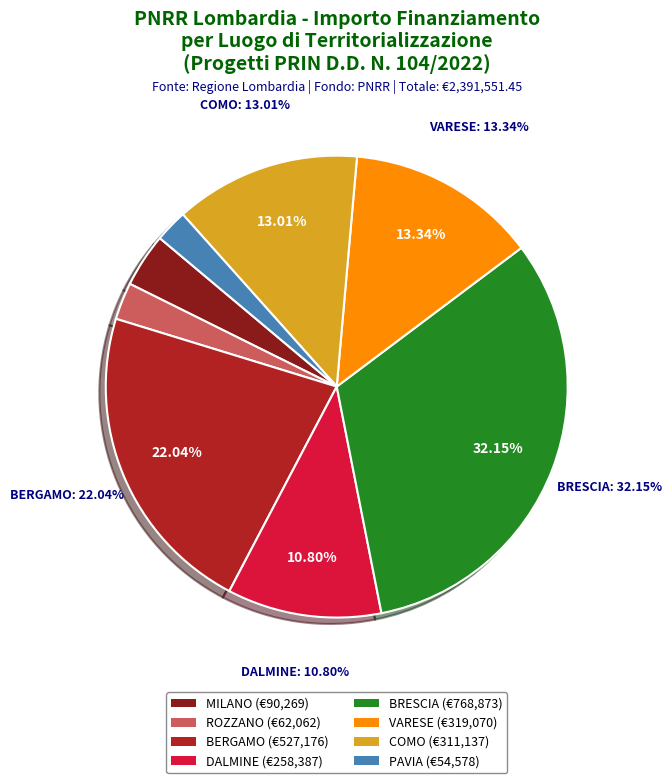

Is it true that MILANO (D53D23000790006) is 1% of the pie?

False